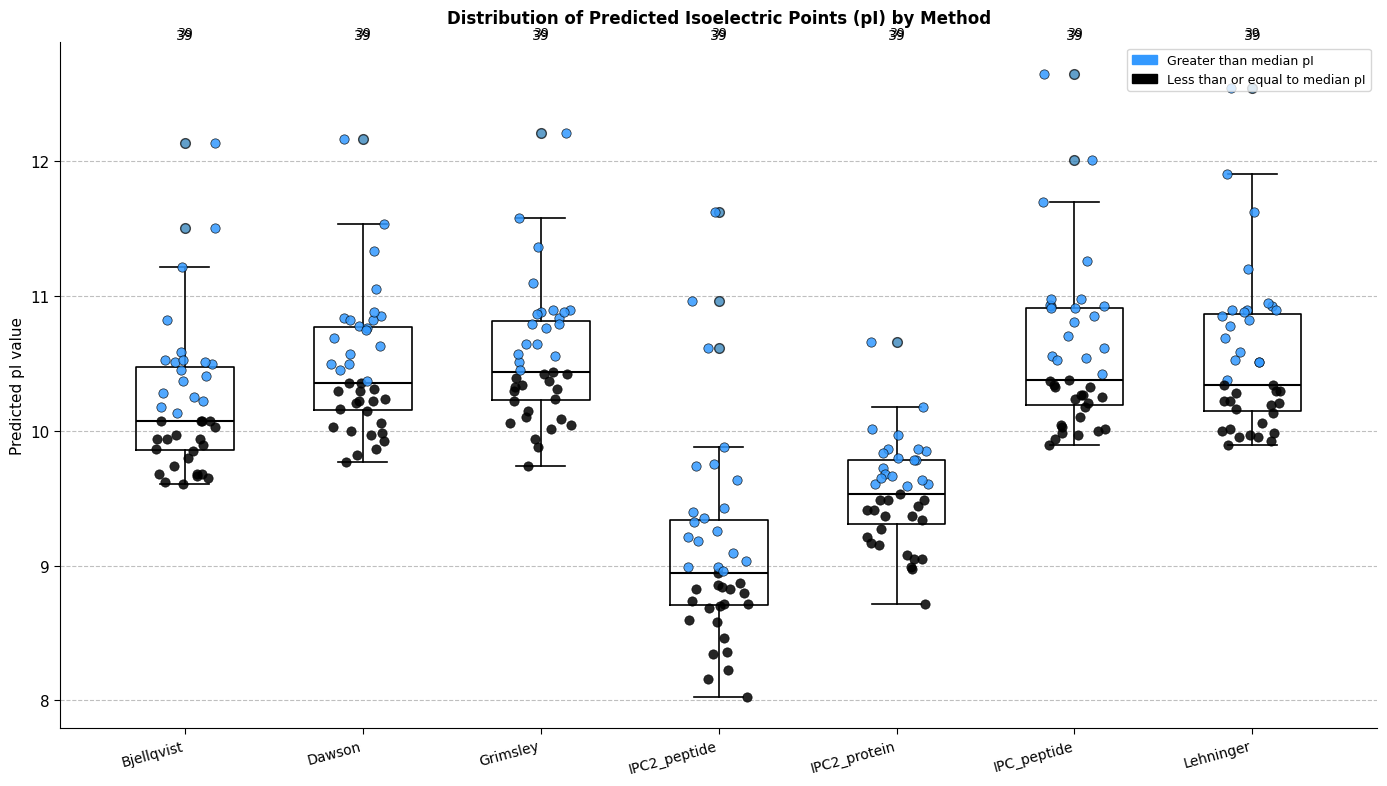

Where does the lower whisker of the box for Grimsley end on the y-axis? The values are not printed on the chart, so give them approximately, as read against the axis.

9.7